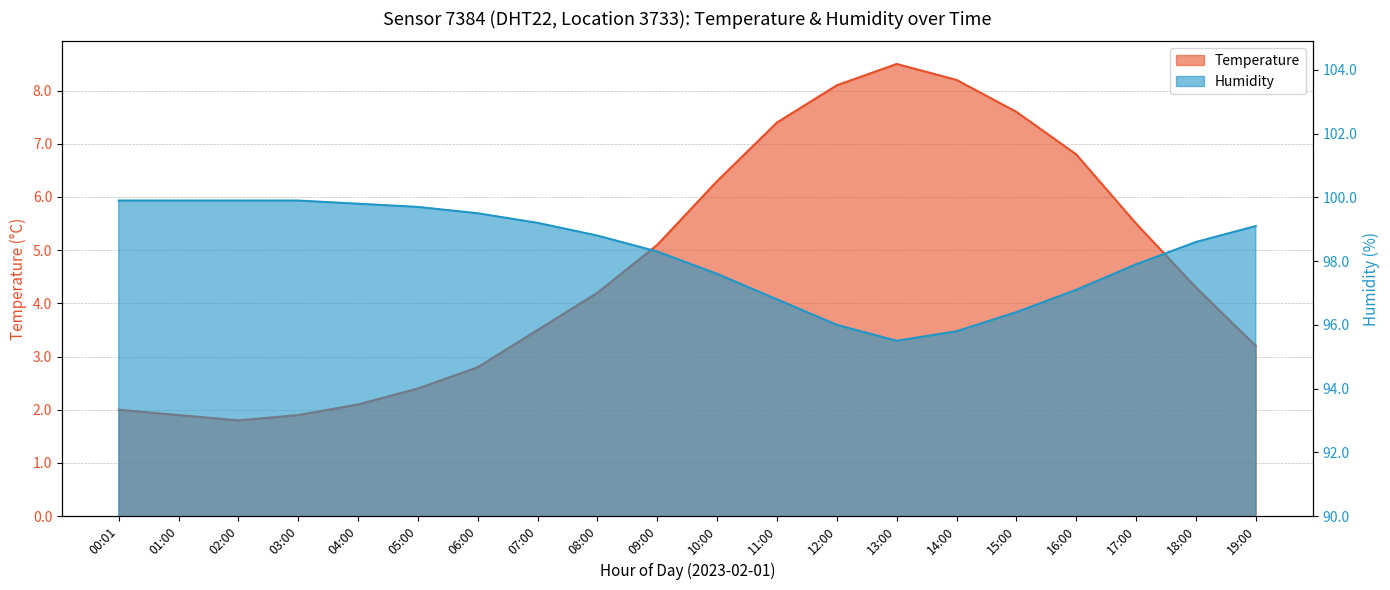

At which category does humidity reach its first local valley?

13:00